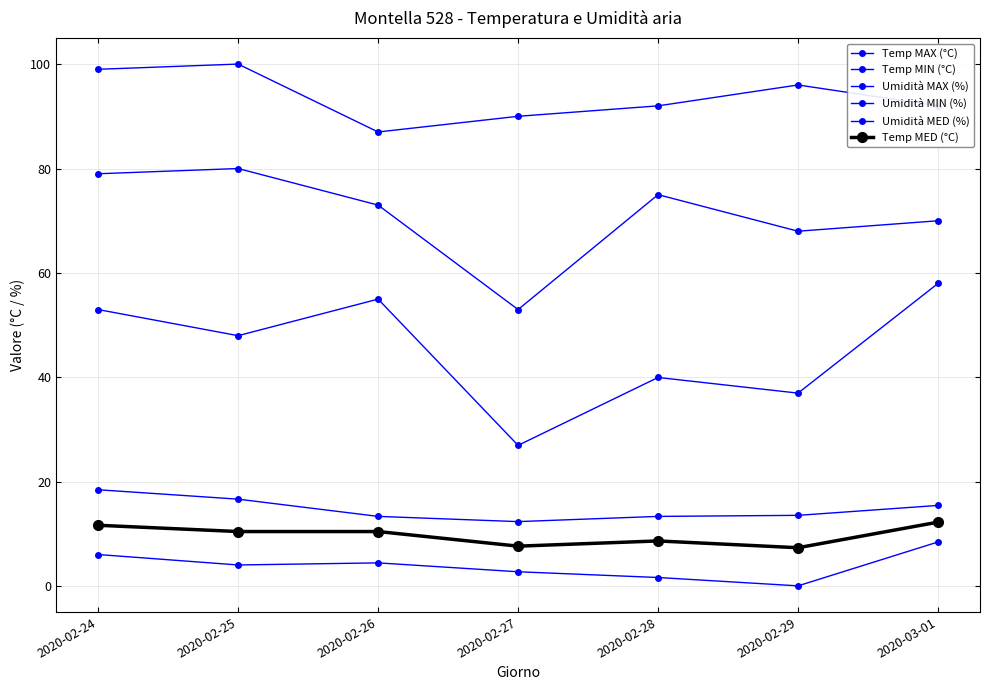

What value does the Umidità MED (%) series have at 2020-02-25?

80.0